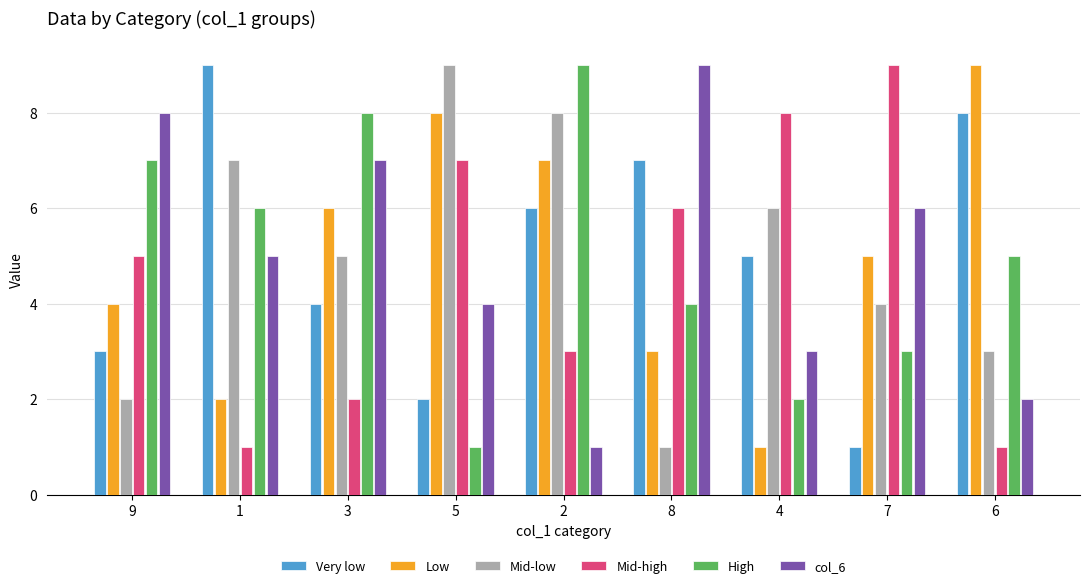

At which label does Very low first exceed 5?

1